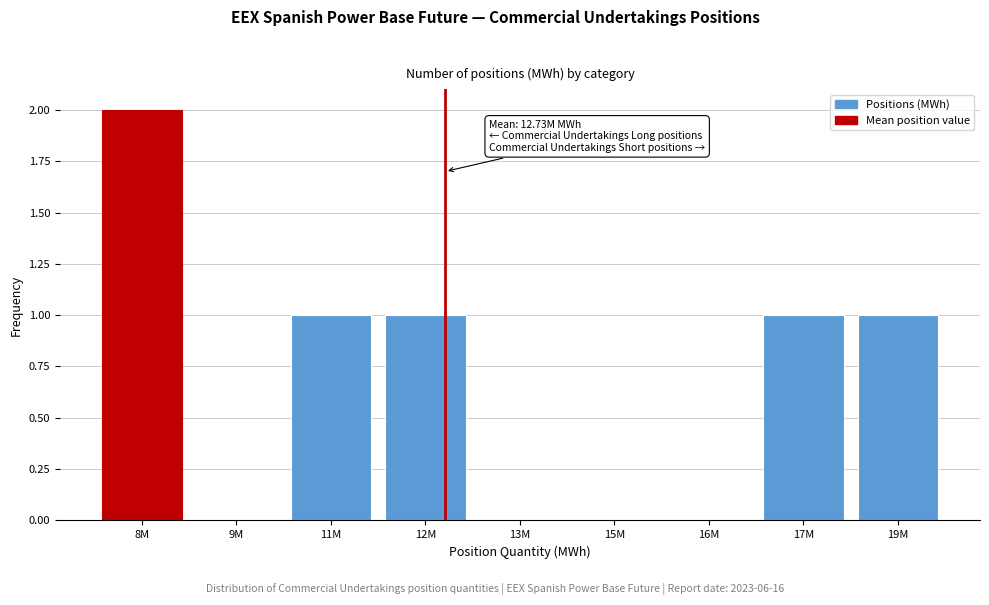

What is the sum of all values?

6